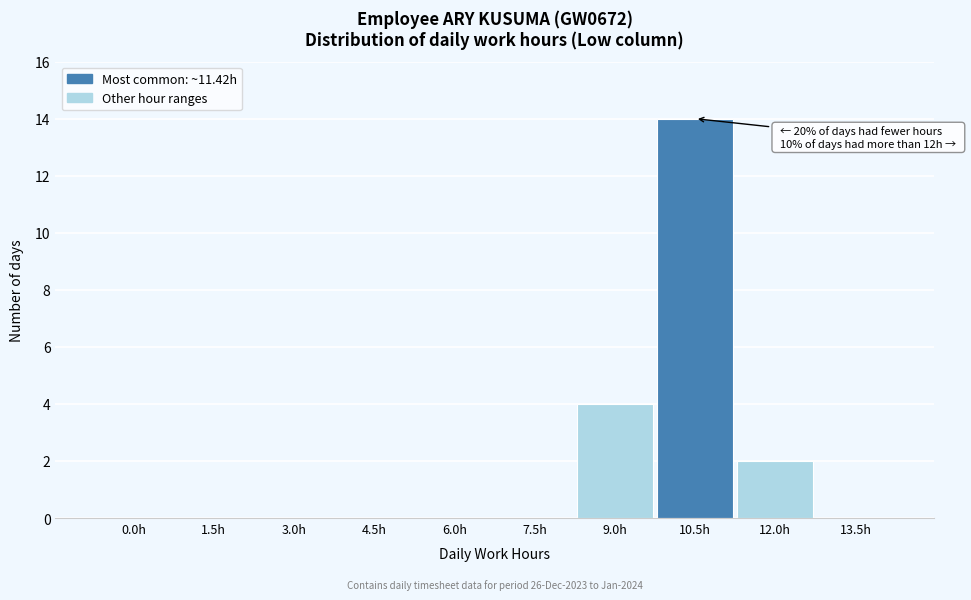

Reading right to left, extract all data points from this chart.

13.5h=0	12.0h=2	10.5h=14	9.0h=4	7.5h=0	6.0h=0	4.5h=0	3.0h=0	1.5h=0	0.0h=0